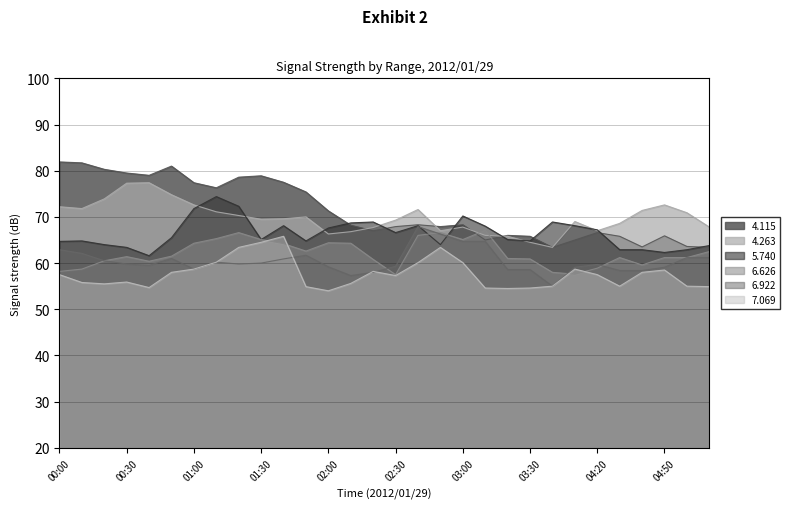

Which series has the largest total across all categories?

4.115